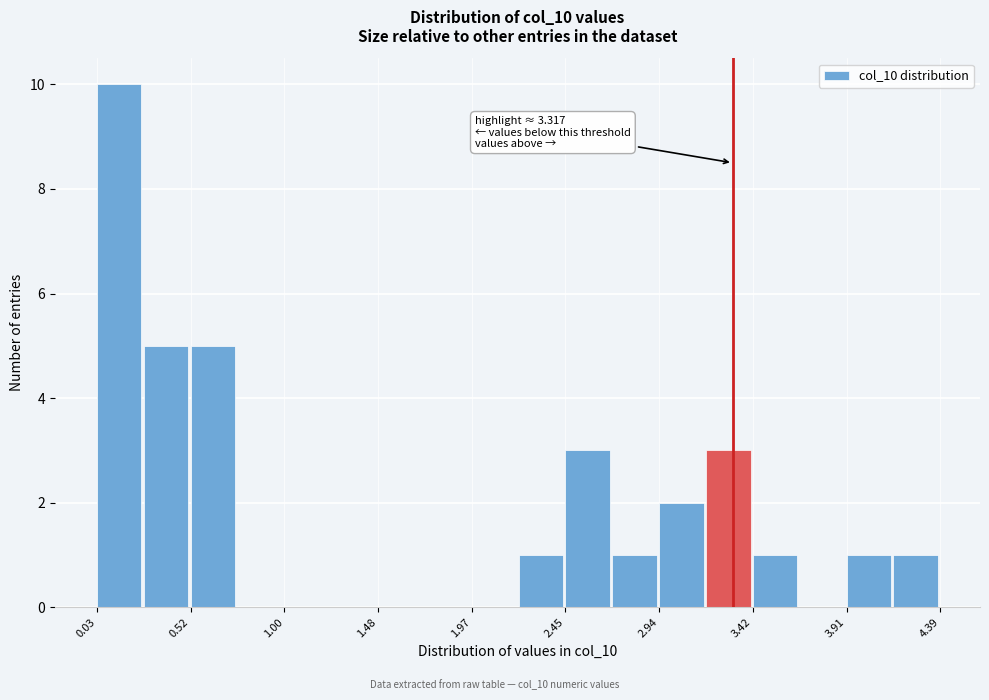

Over which range of the x-axis is the bar tallest?

0.05 to 0.25